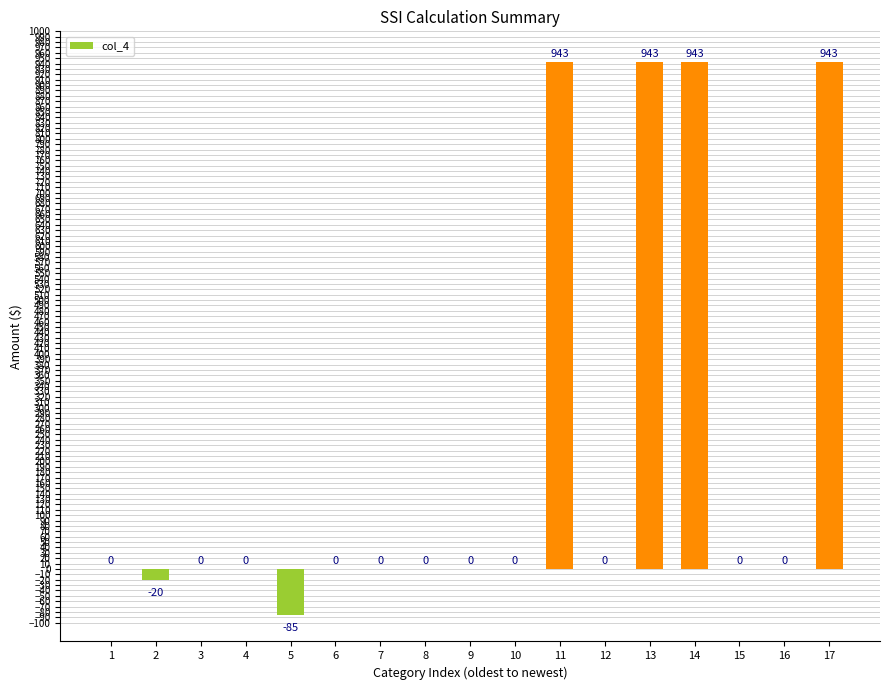

What is the change in value from 13 to 16?

-943